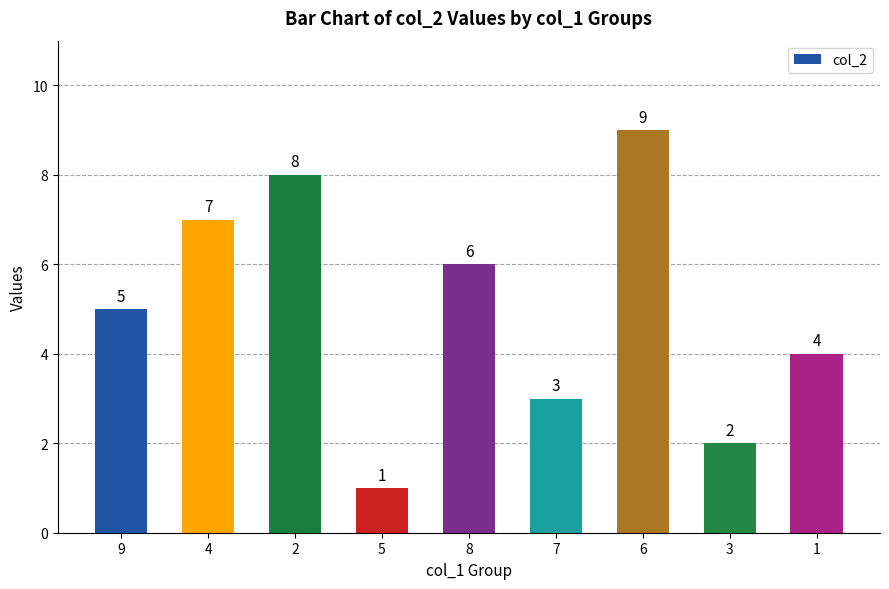

What is the difference between the values at 5 and 1?

3